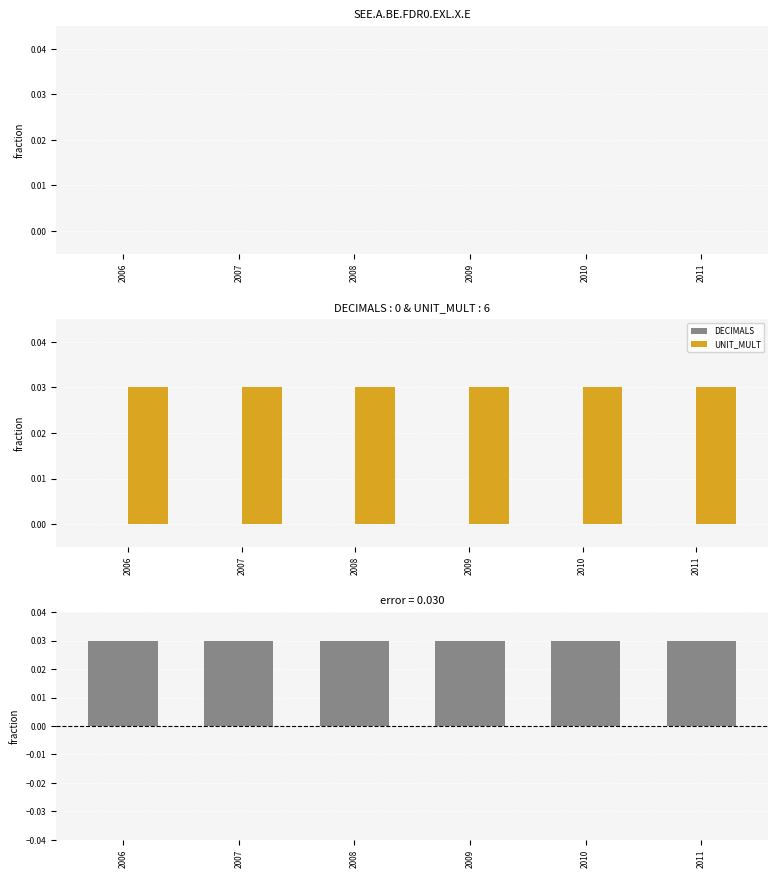

Is the value of DECIMALS at 2007 greater than the value of UNIT_MULT - DECIMALS at 2011?

No